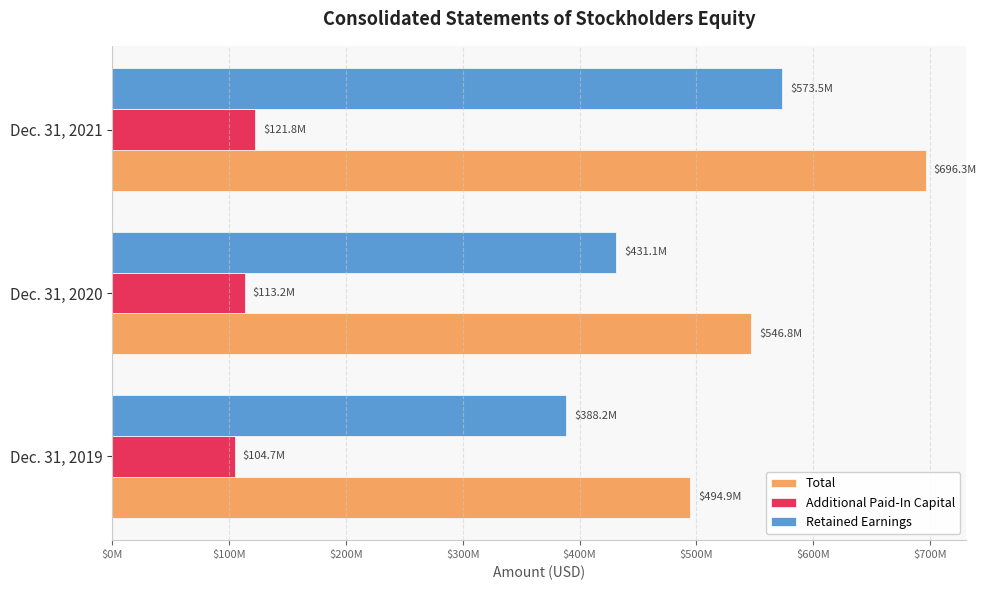

What is the value of the Total bar at the 1st from the left?

494874000